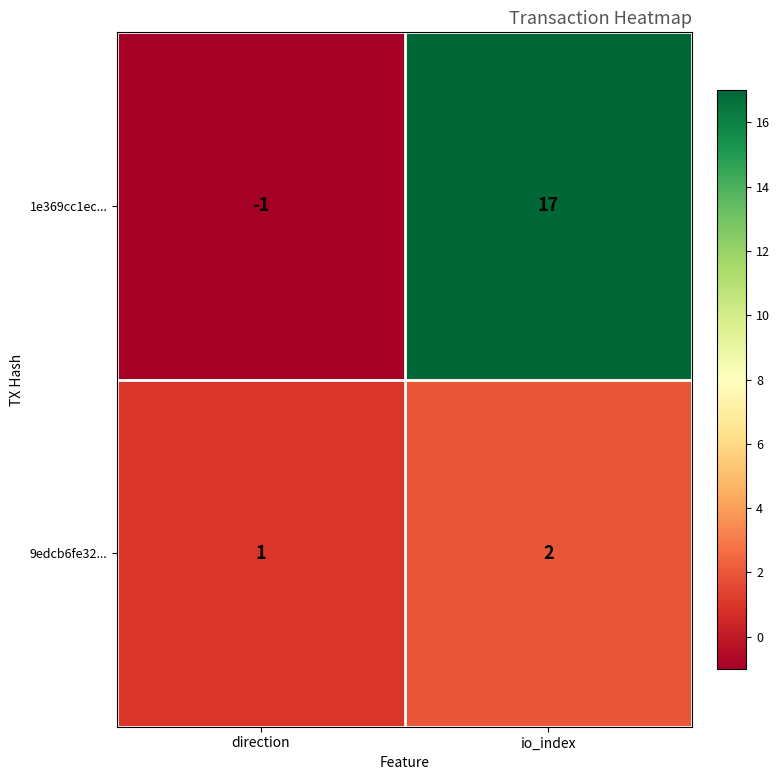

How many distinct data groups are displayed?

2